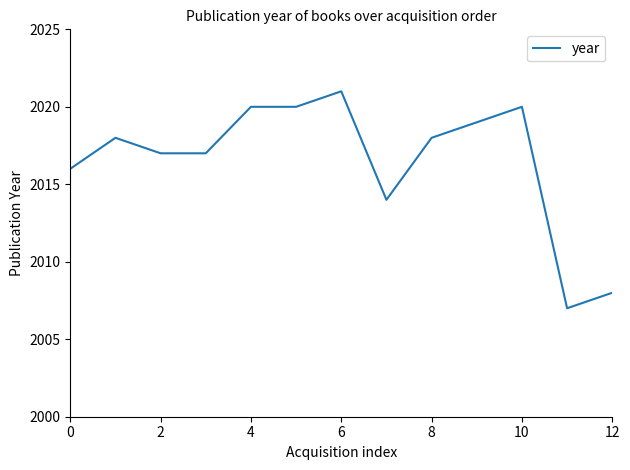

What is the difference between the maximum and minimum values?

14